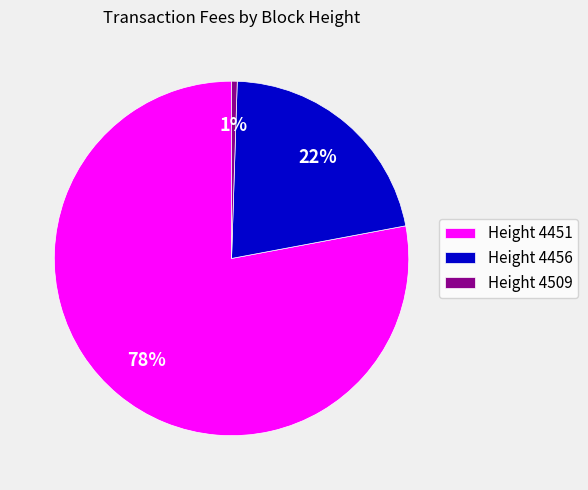

How many segments does this pie chart have?

3